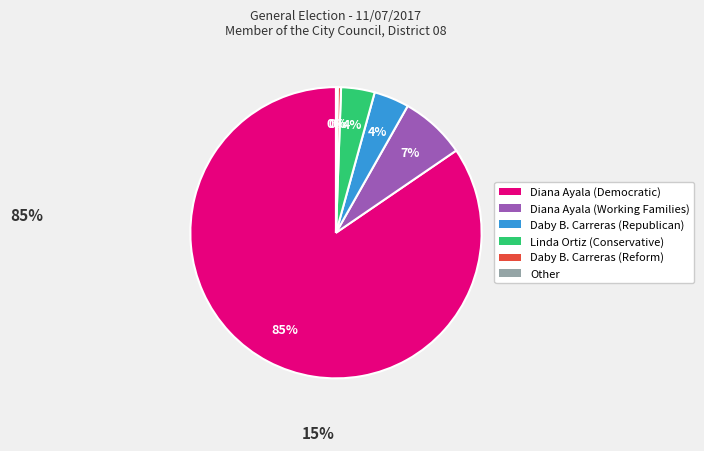

To the nearest percent, what is the average slice percentage?

17%